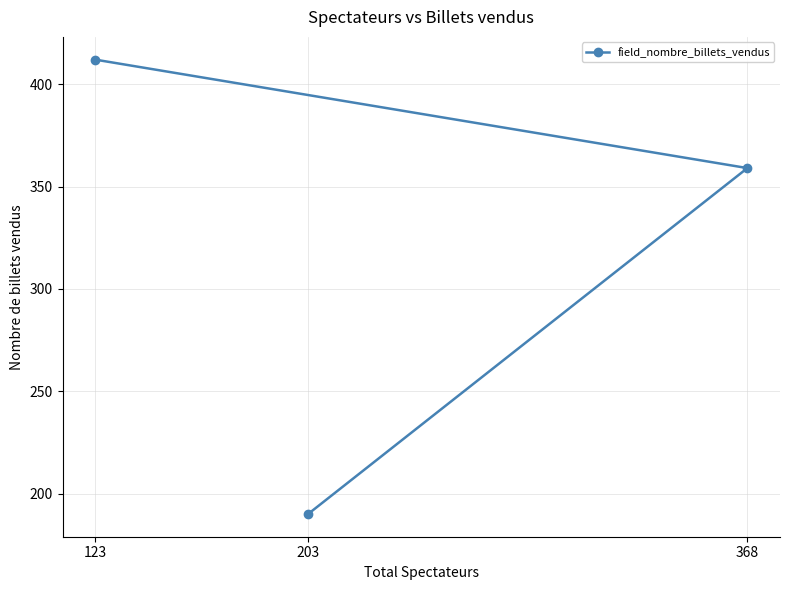

Rank the categories by value from lowest to highest.

203, 368, 123